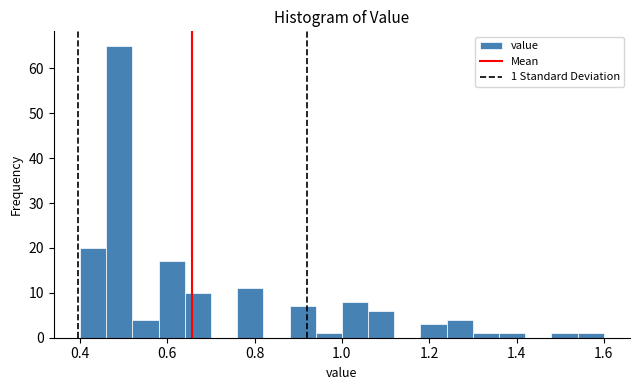

Around what value on the x-axis is the tallest bar? Give the approximate position of its centre, as read against the axis.

0.50